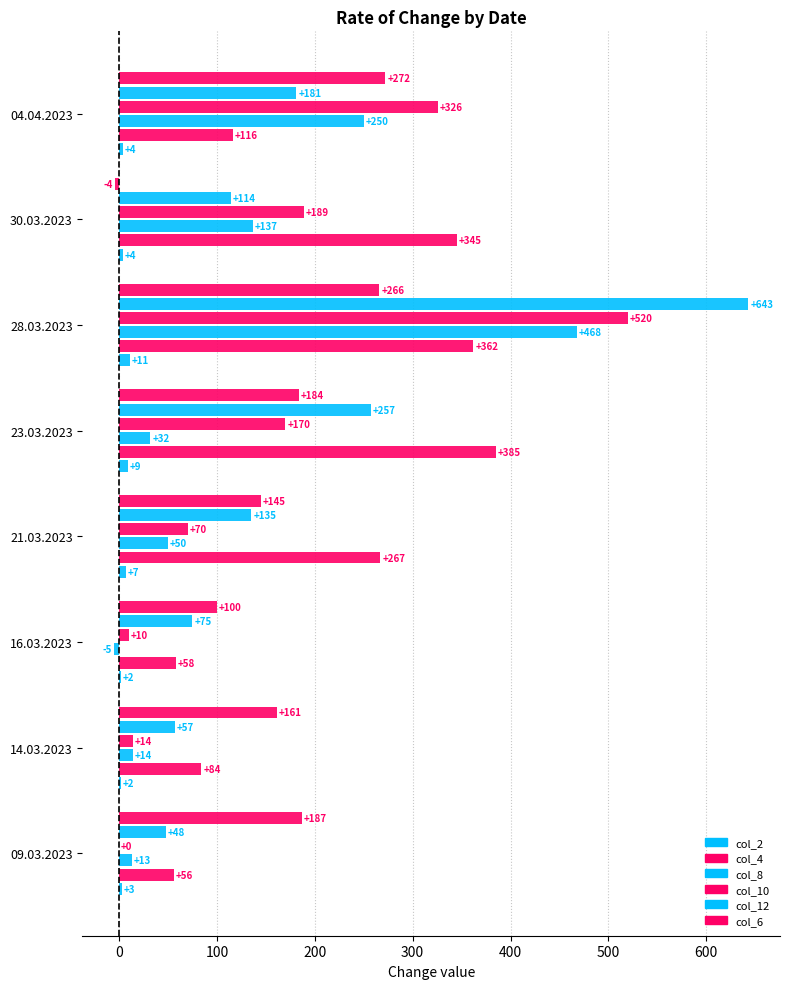

What is the value of the col_4 bar at the 6th from the left?

362